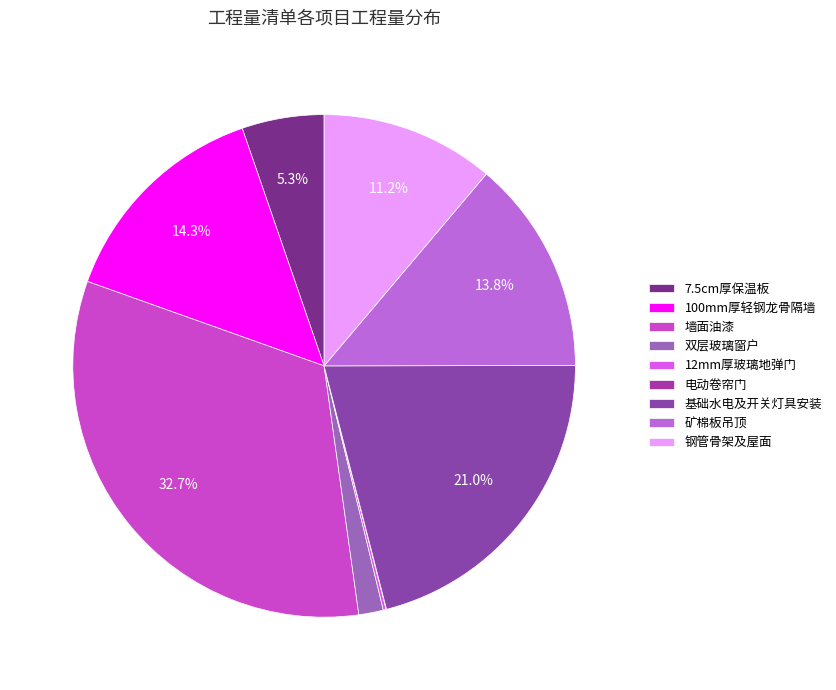

What portion of the pie excludes 12mm厚玻璃地弹门?

99.8%